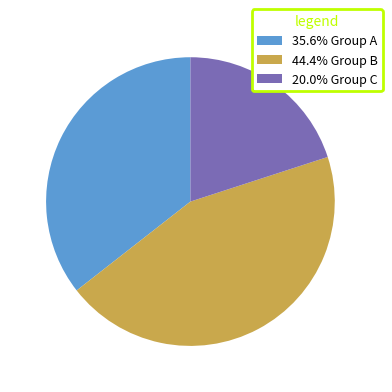

Is the sum of 20.0% Group C and 44.4% Group B greater than half?

Yes